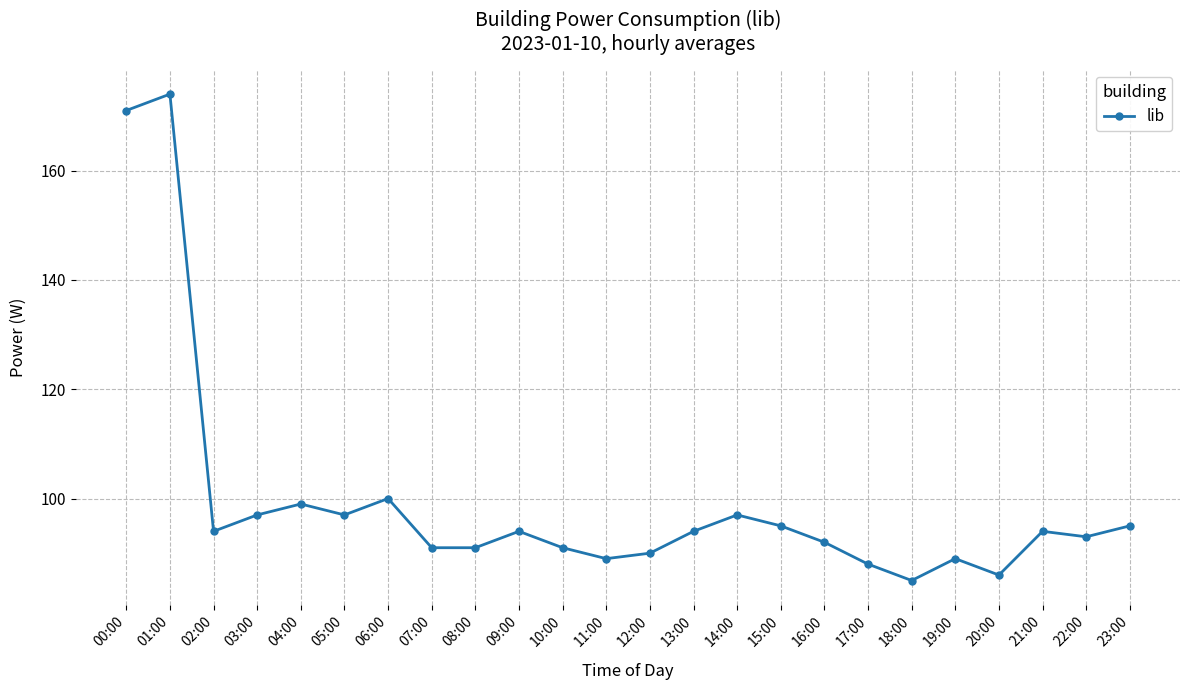

Does the chart display data point markers on the line(s)?

Yes